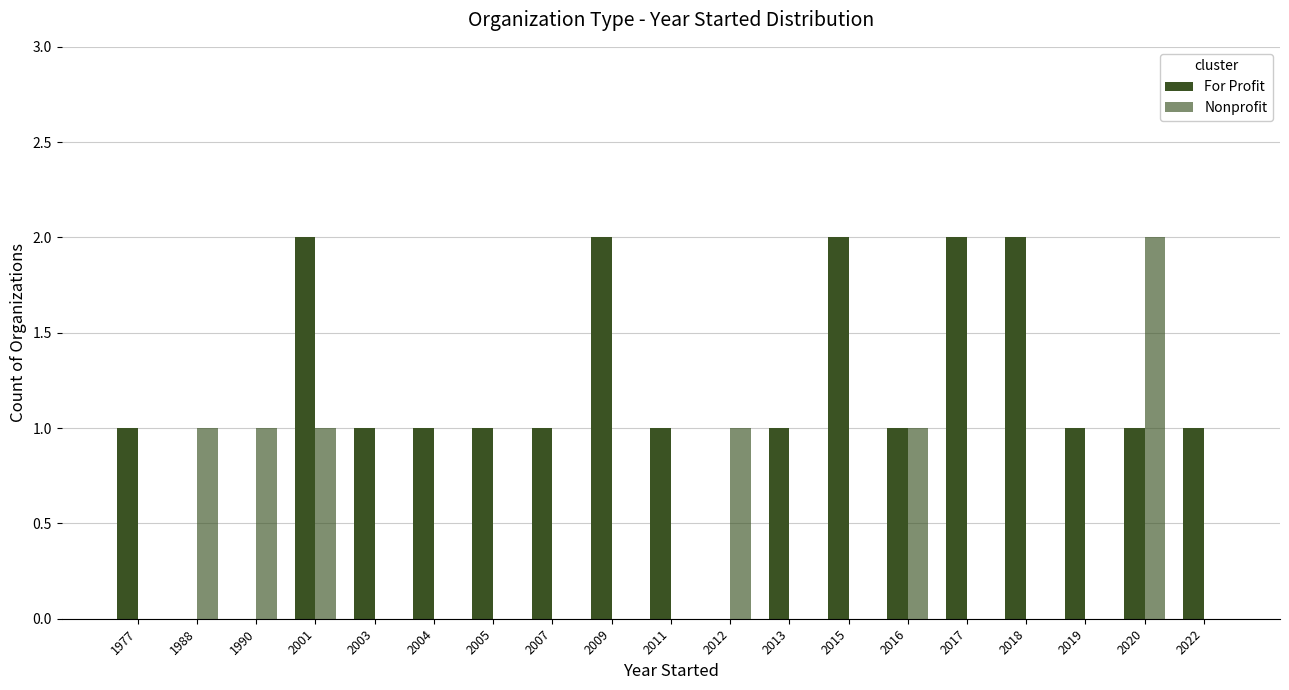

Does the chart contain stacked bars?

No